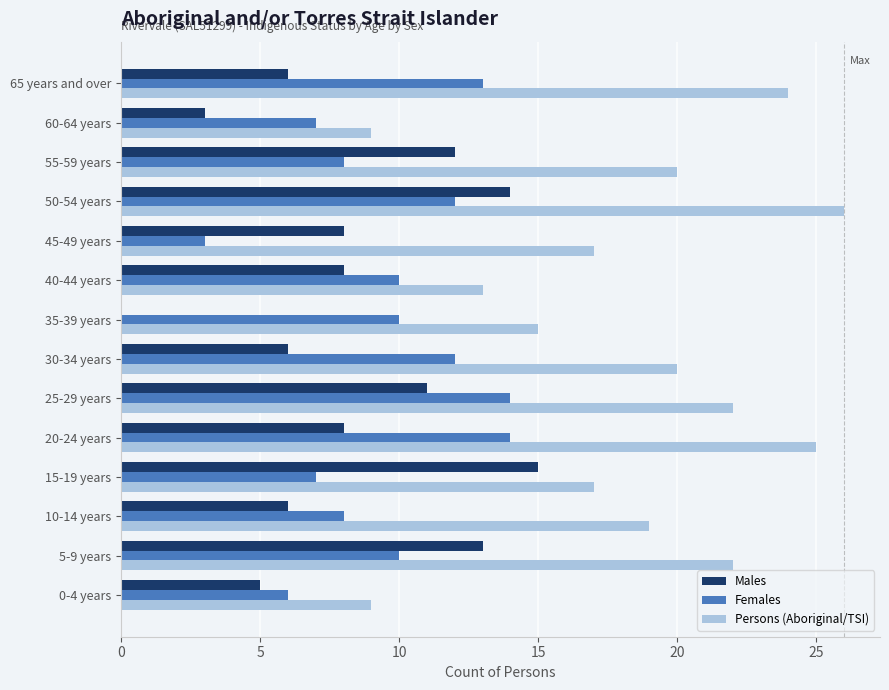

Is the value of Persons (Aboriginal/TSI) at 60-64 years greater than the value of Males at 60-64 years?

Yes